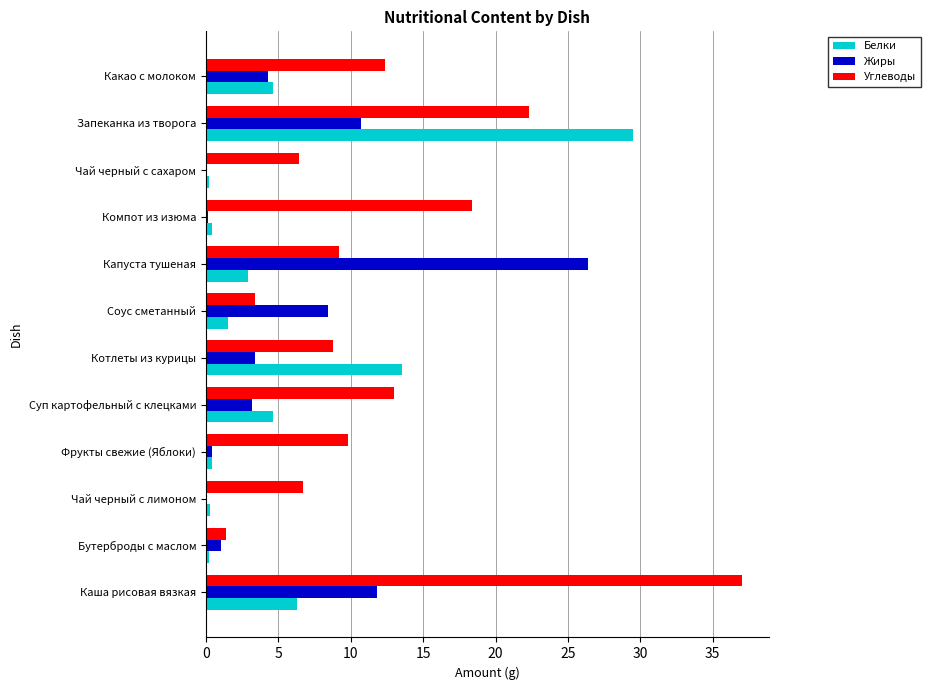

What is the total value across all series at Какао с молоком?

21.3